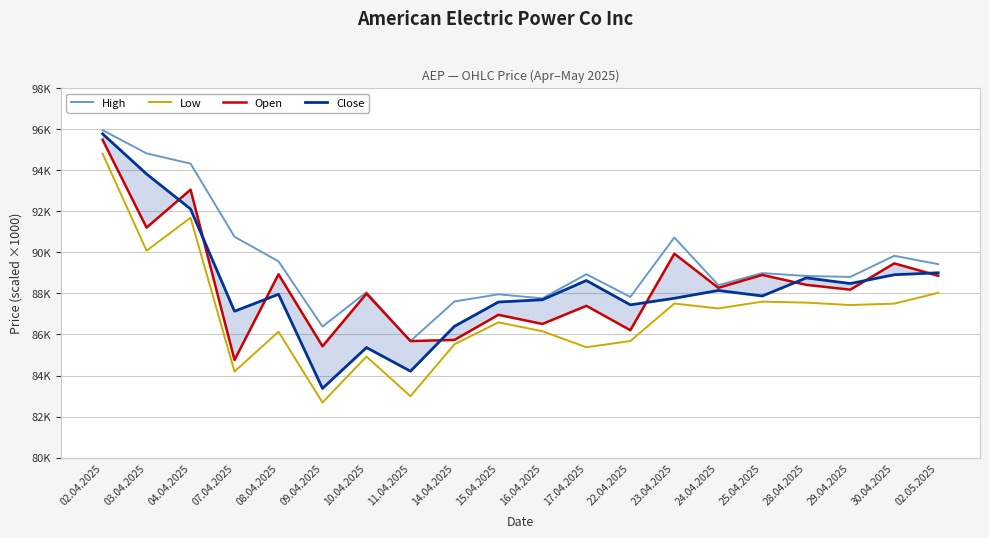

True or false: High has a value of 37085 at 24.04.2025.

False